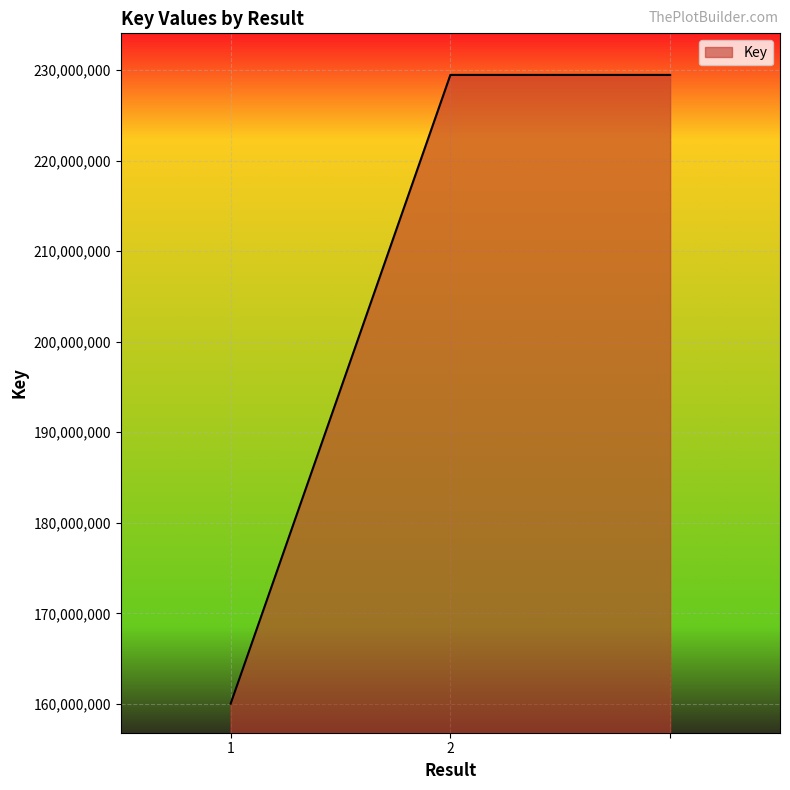

What is the smallest value displayed?

160036287